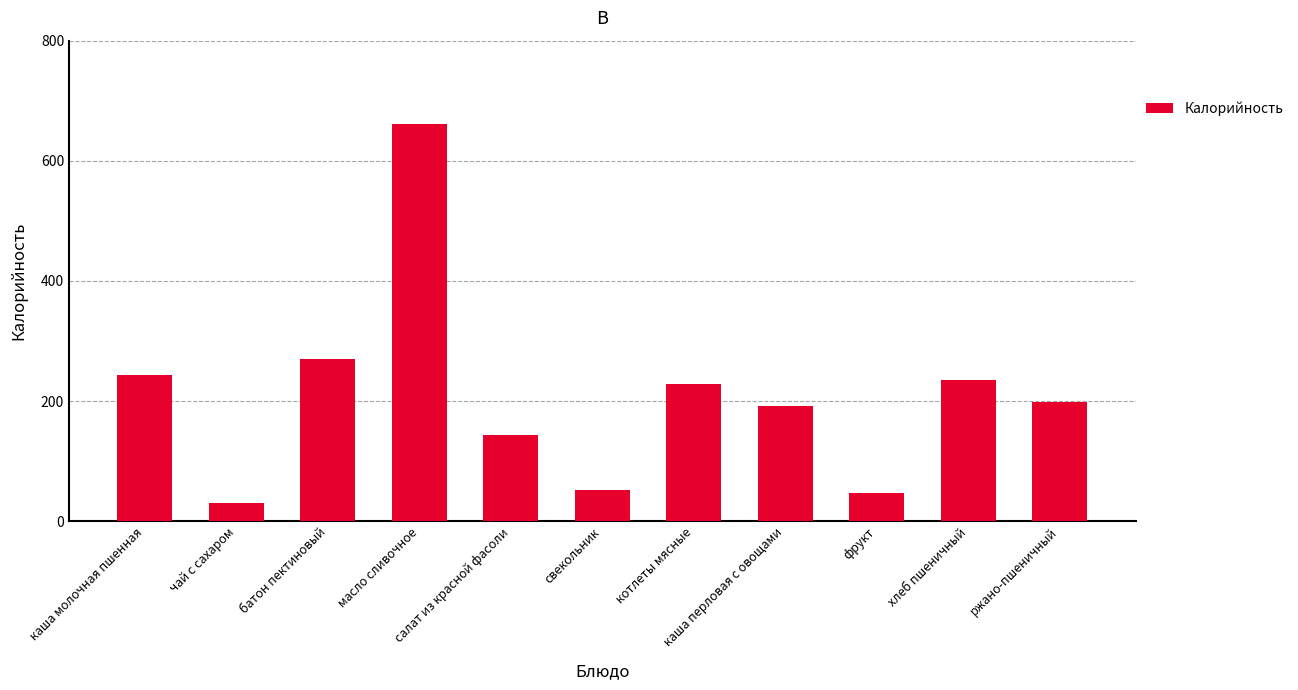

Where does the data first go above 198?

каша молочная пшенная